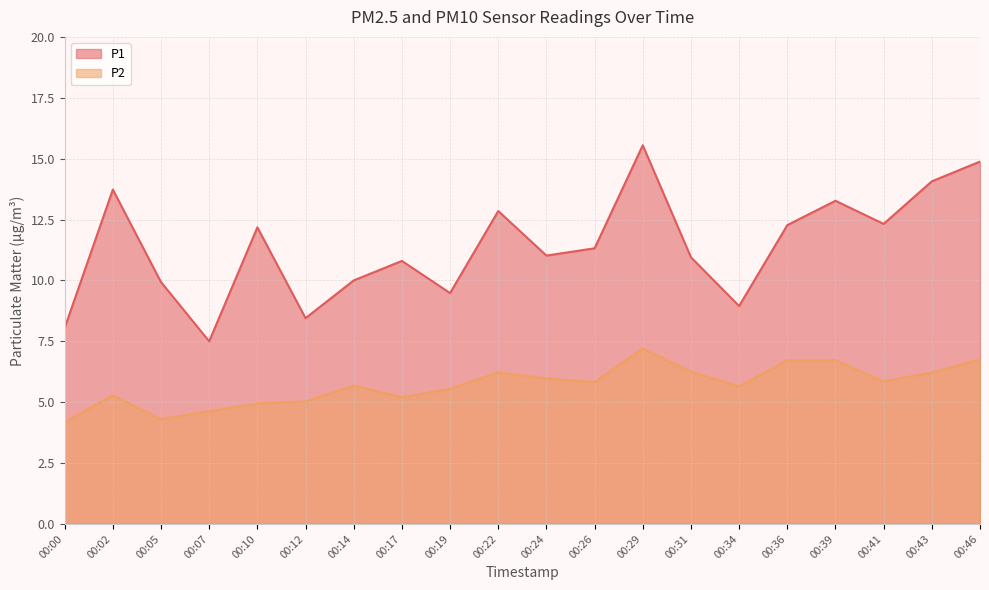

Read the P1 value at 00:00.

8.1